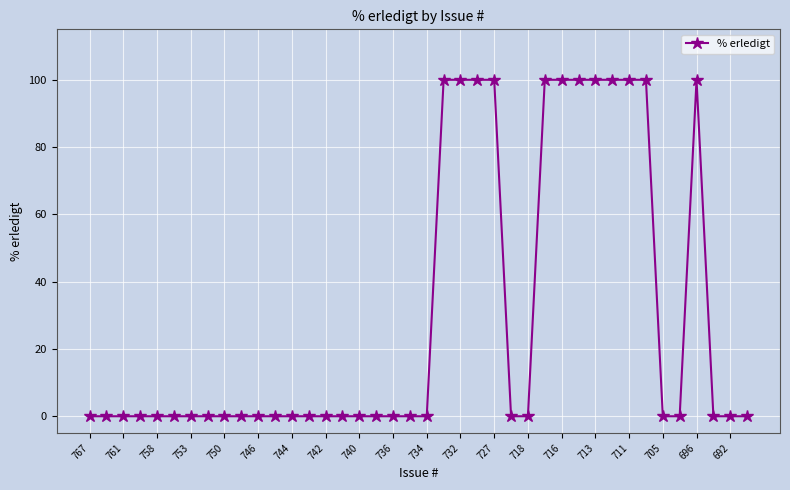

What is the maximum value shown in the chart?

100